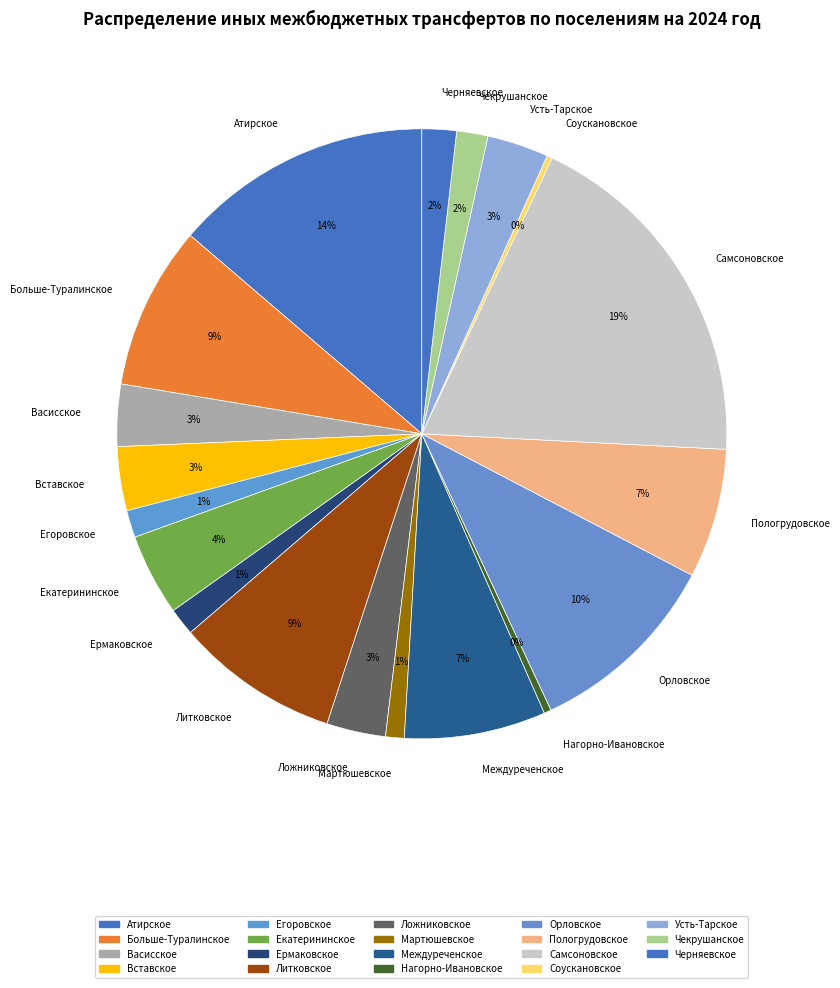

To the nearest percent, what is the combined percentage of Литковское and Васисское?

12%